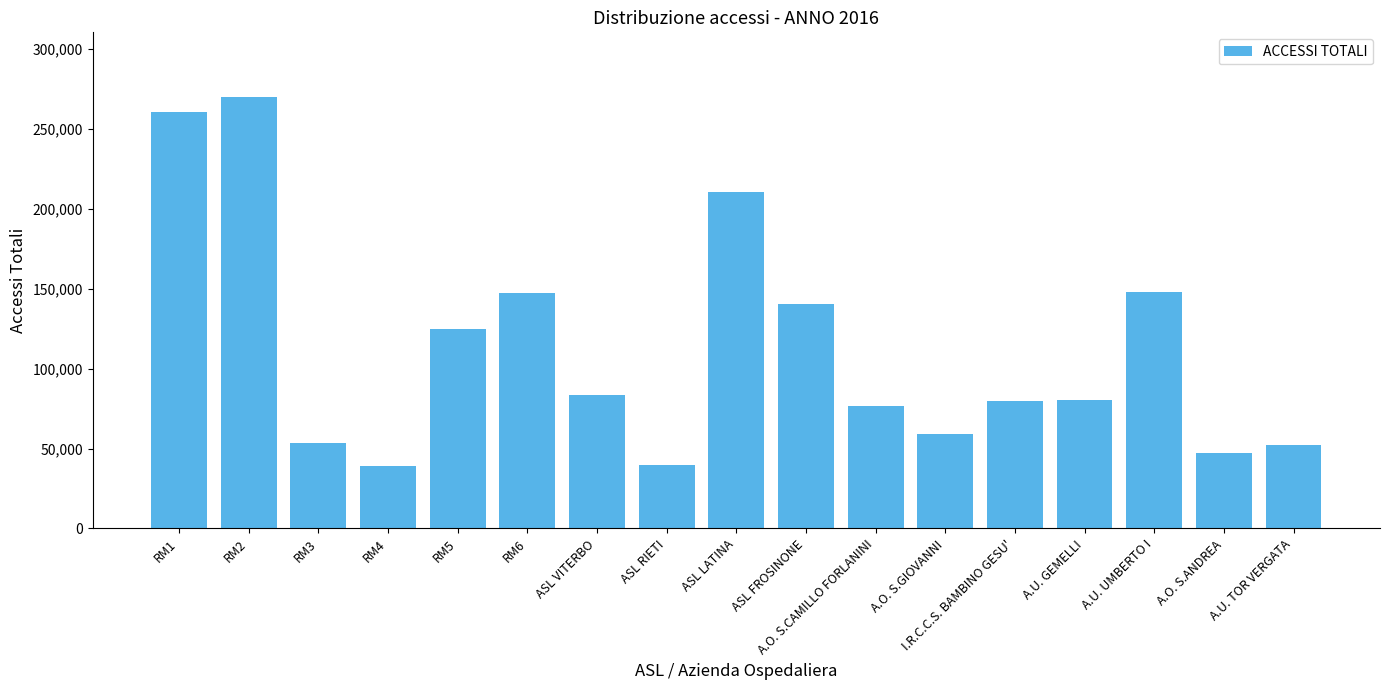

Count the number of data series in this chart.

1